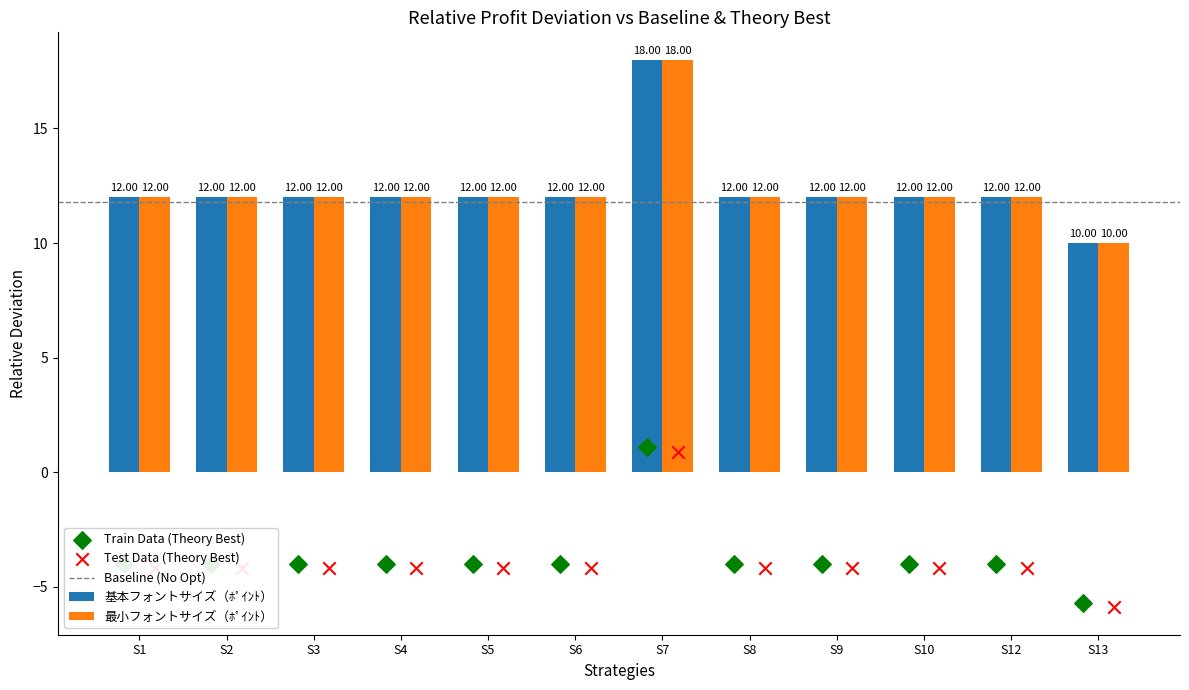

At how many categories does at least one series exceed 11?

11